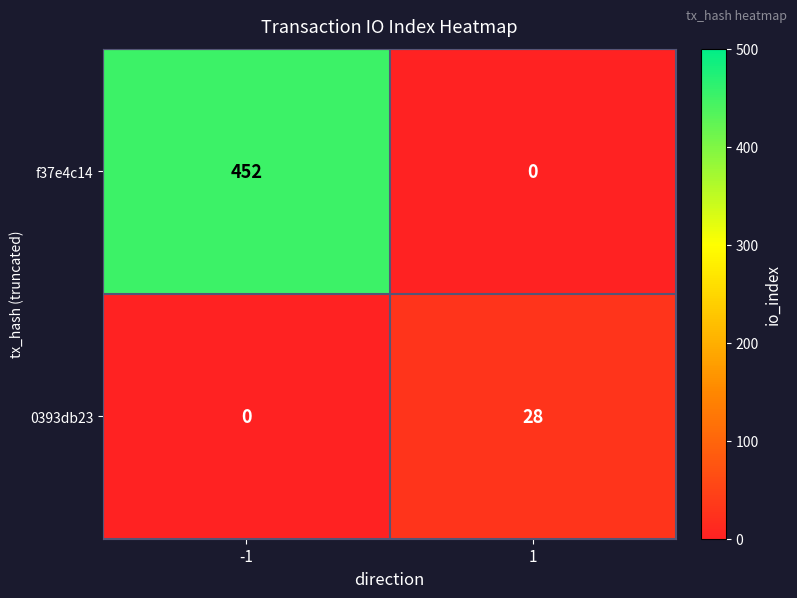

Which series has the largest range (max minus min)?

f37e4c14